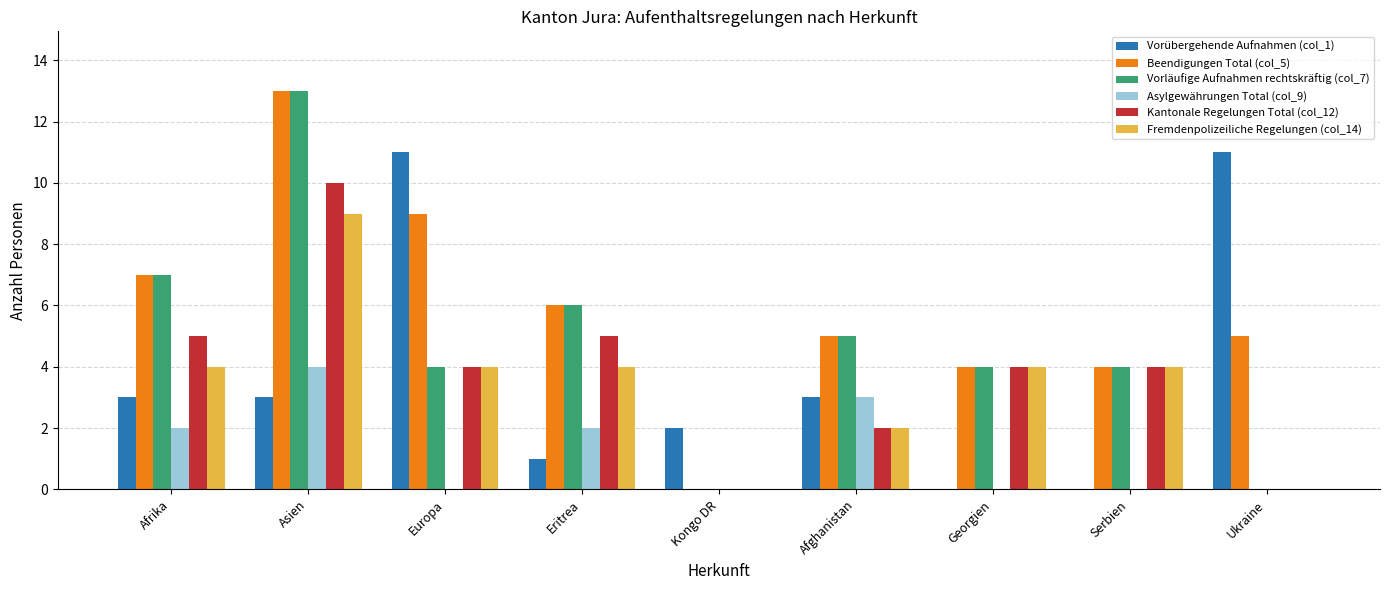

Does the chart contain stacked bars?

No